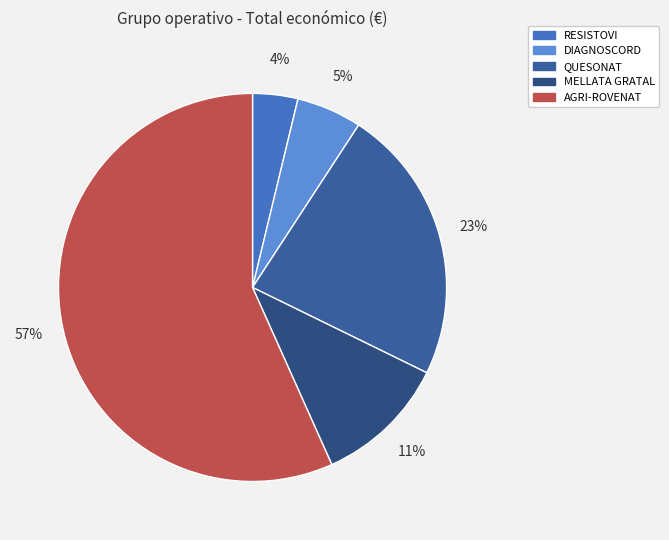

Is it true that MELLATA GRATAL is 11% of the pie?

True